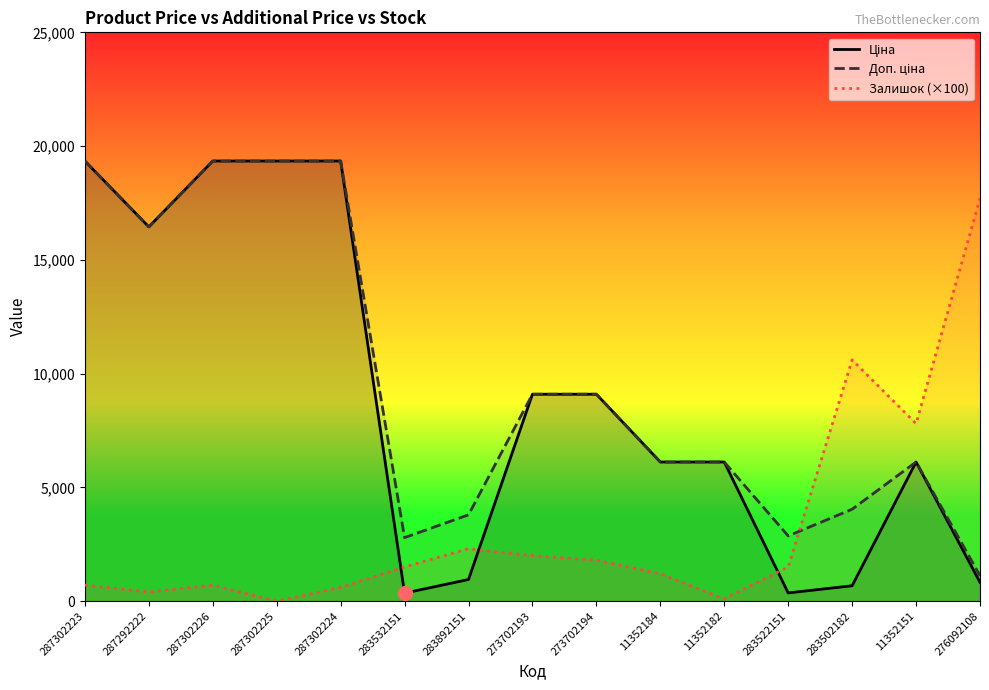

How many times do Залишок (×100) and Ціна cross each other?

3